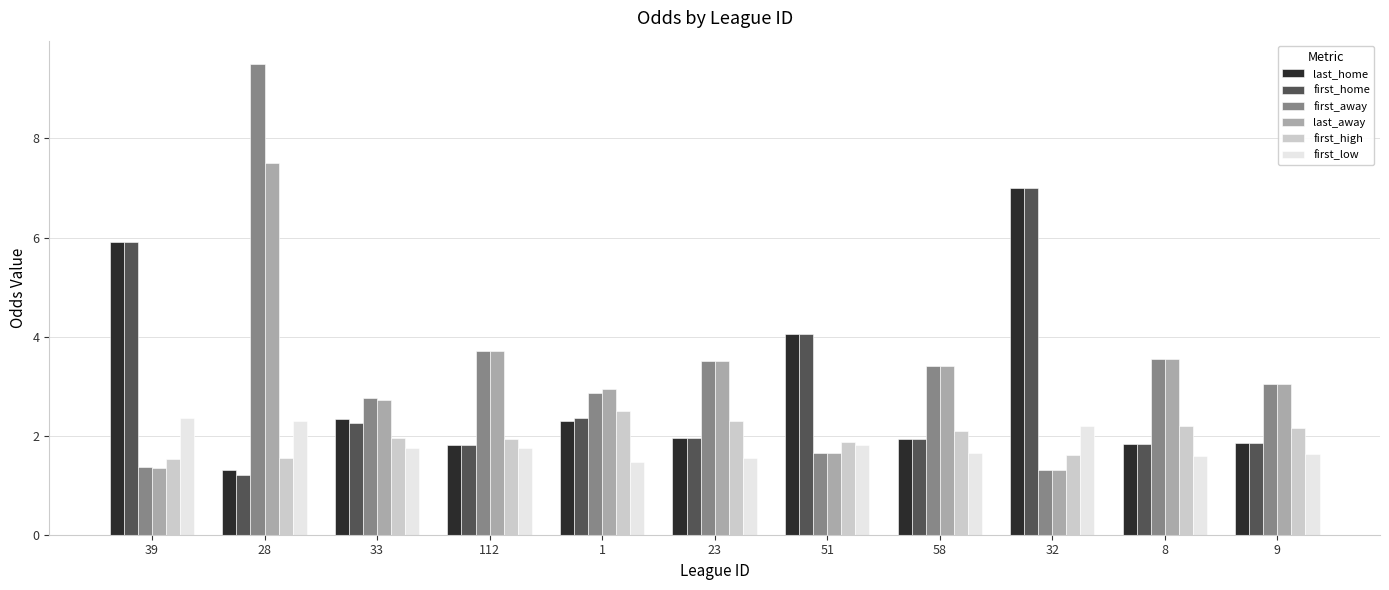

Which series has the largest total across all categories?

first_away